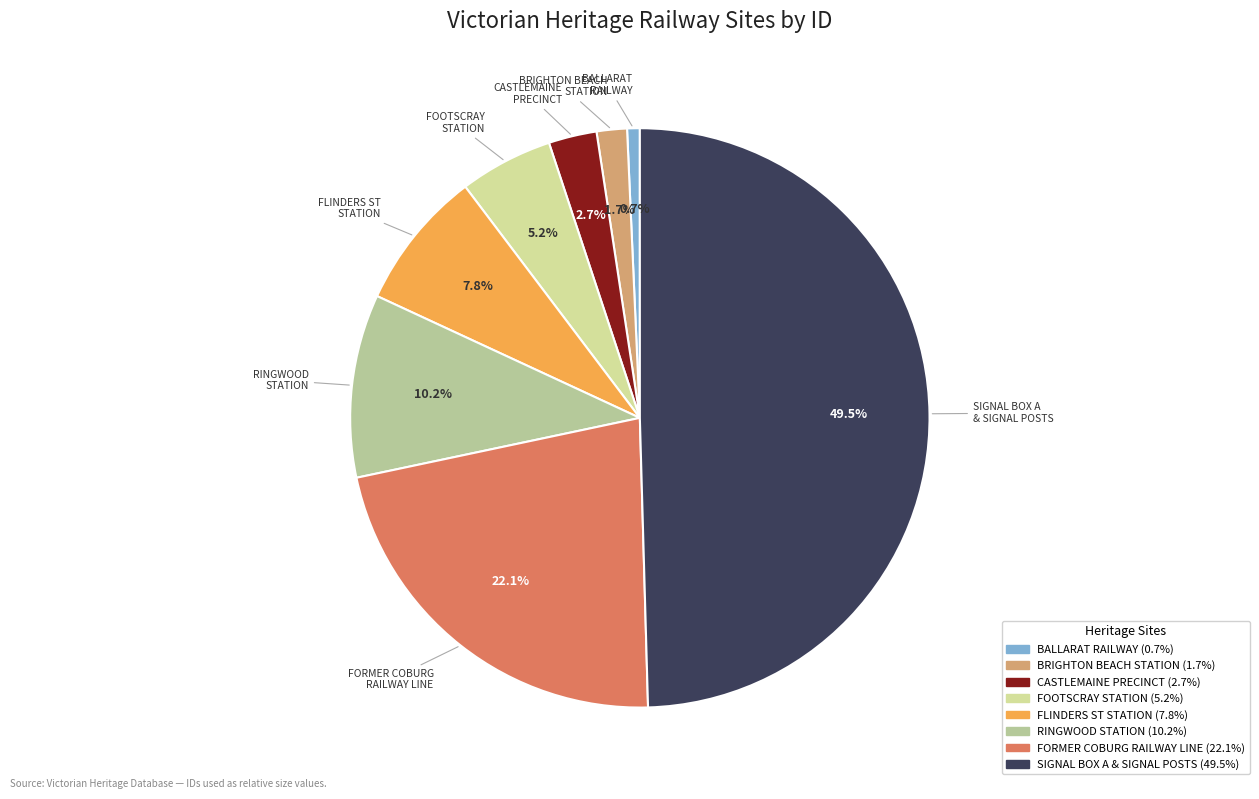

Is the sum of RINGWOOD STATION and CASTLEMAINE PRECINCT greater than half?

No